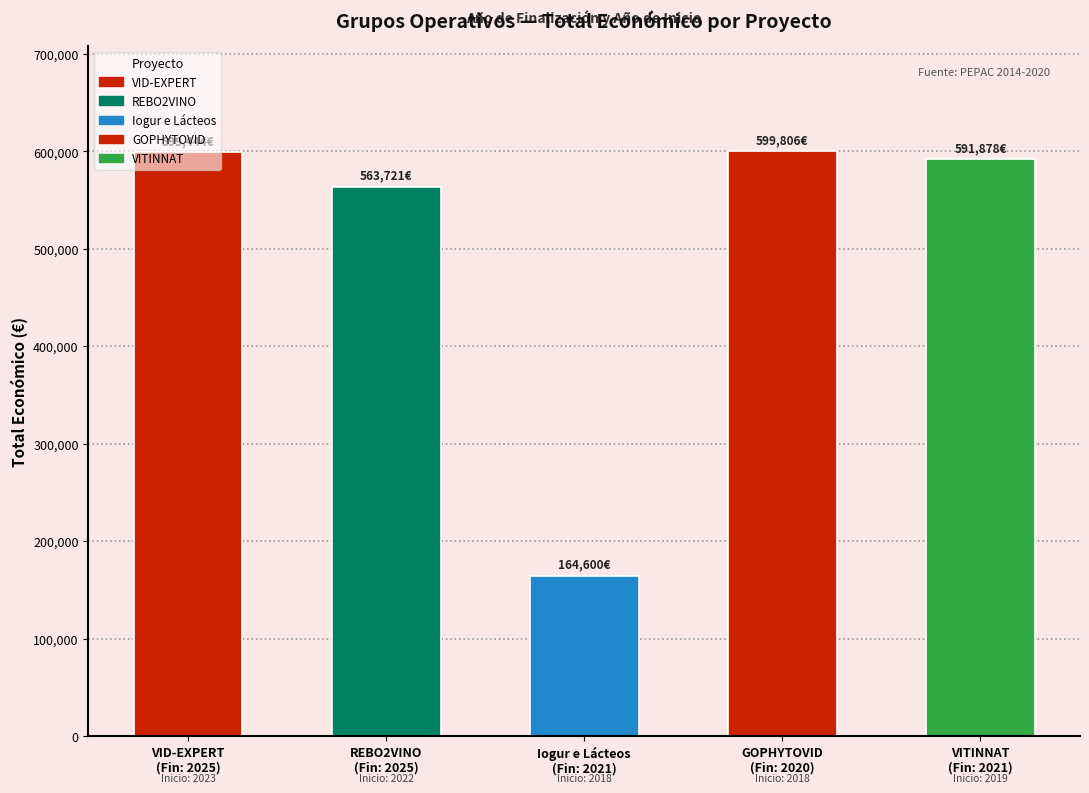

How many data points does each series have?

5